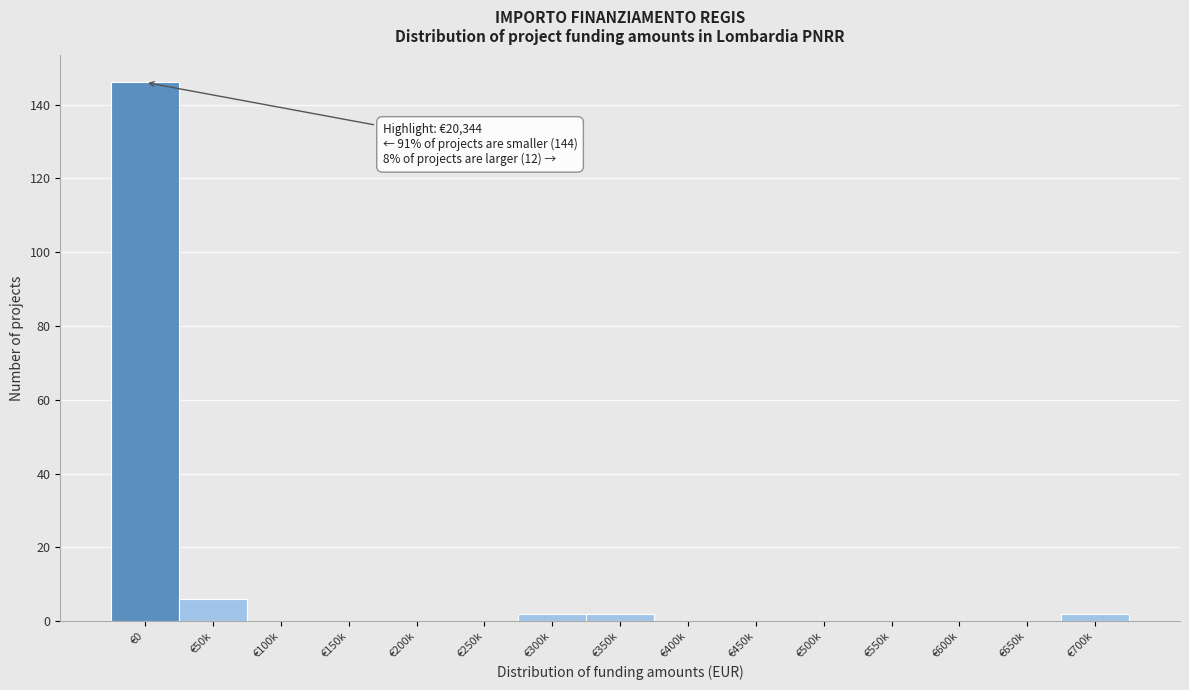

Reading left to right, extract all data points from this chart.

€0=146	€50k=6	€100k=0	€150k=0	€200k=0	€250k=0	€300k=2	€350k=2	€400k=0	€450k=0	€500k=0	€550k=0	€600k=0	€650k=0	€700k=2